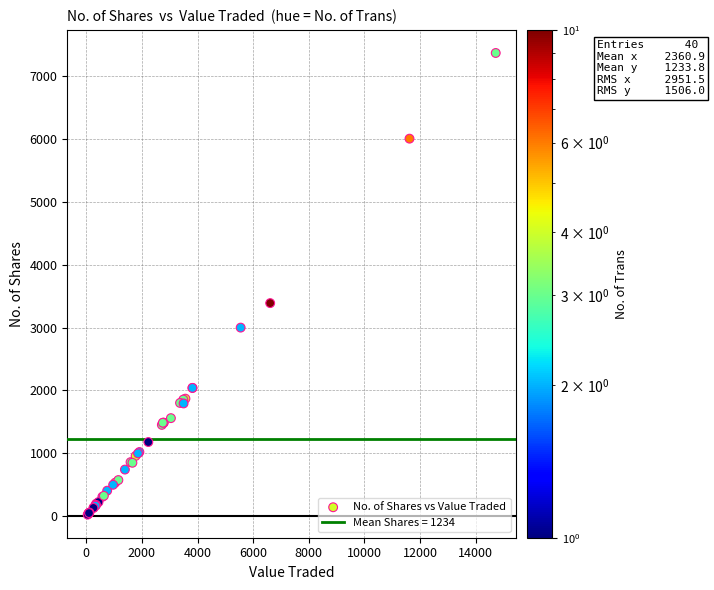

What Y value in the scatter plot is closest to 3697?

3390